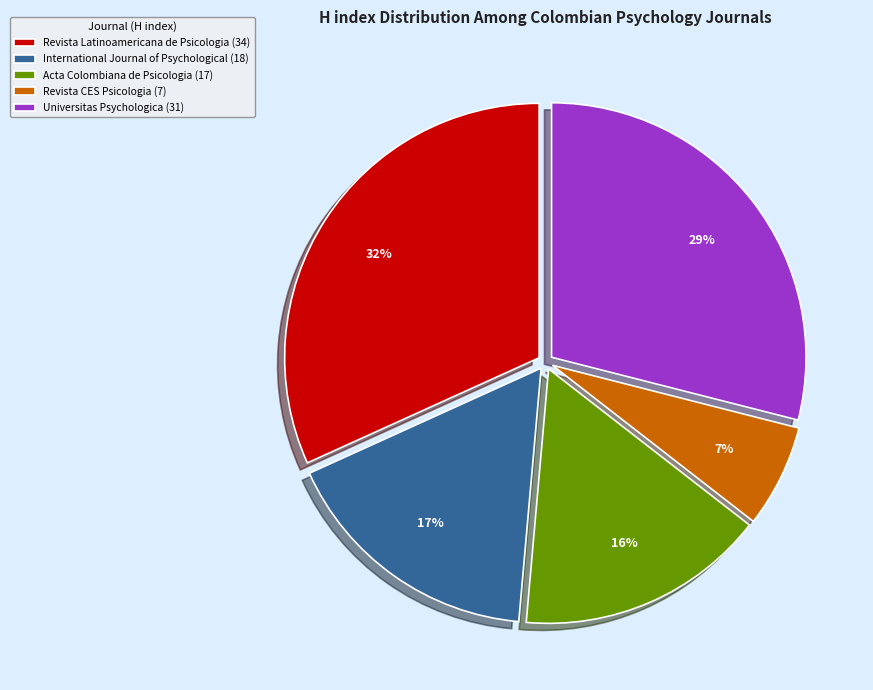

How many segments does this pie chart have?

5